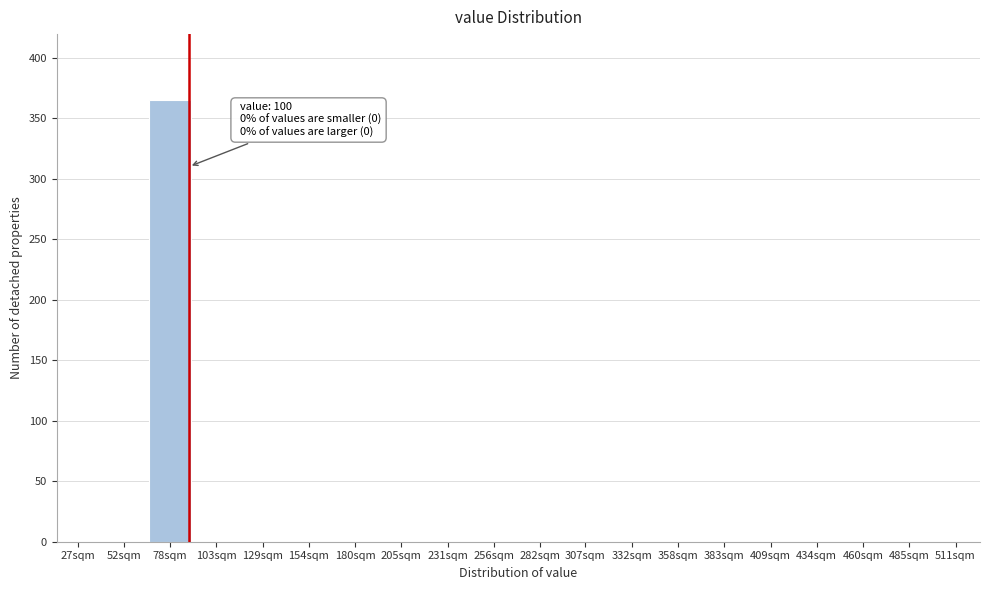

Reading left to right, transcribe all the data shown in this chart.

27sqm=0	52sqm=0	78sqm=365	103sqm=0	129sqm=0	154sqm=0	180sqm=0	205sqm=0	231sqm=0	256sqm=0	282sqm=0	307sqm=0	332sqm=0	358sqm=0	383sqm=0	409sqm=0	434sqm=0	460sqm=0	485sqm=0	511sqm=0